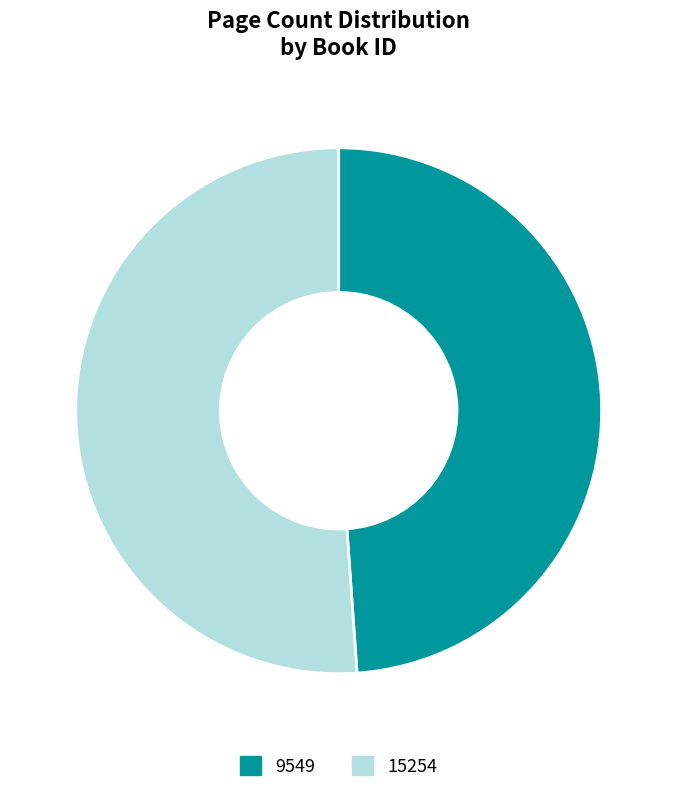

The 15254 slice represents 64% of the pie. True or false?

False